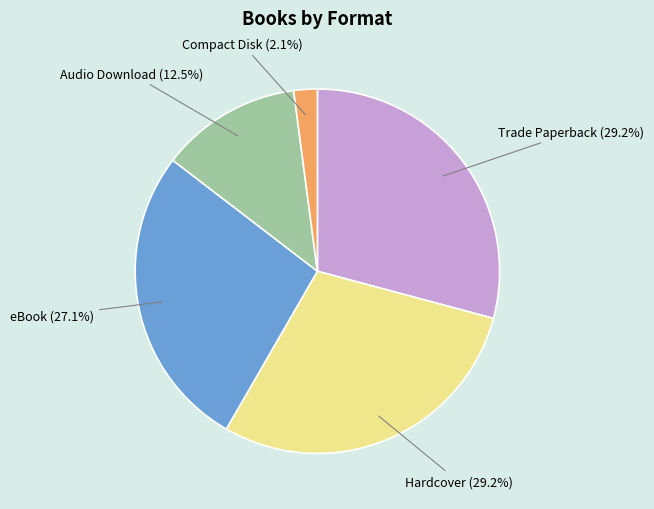

Is there a majority slice in this chart?

No